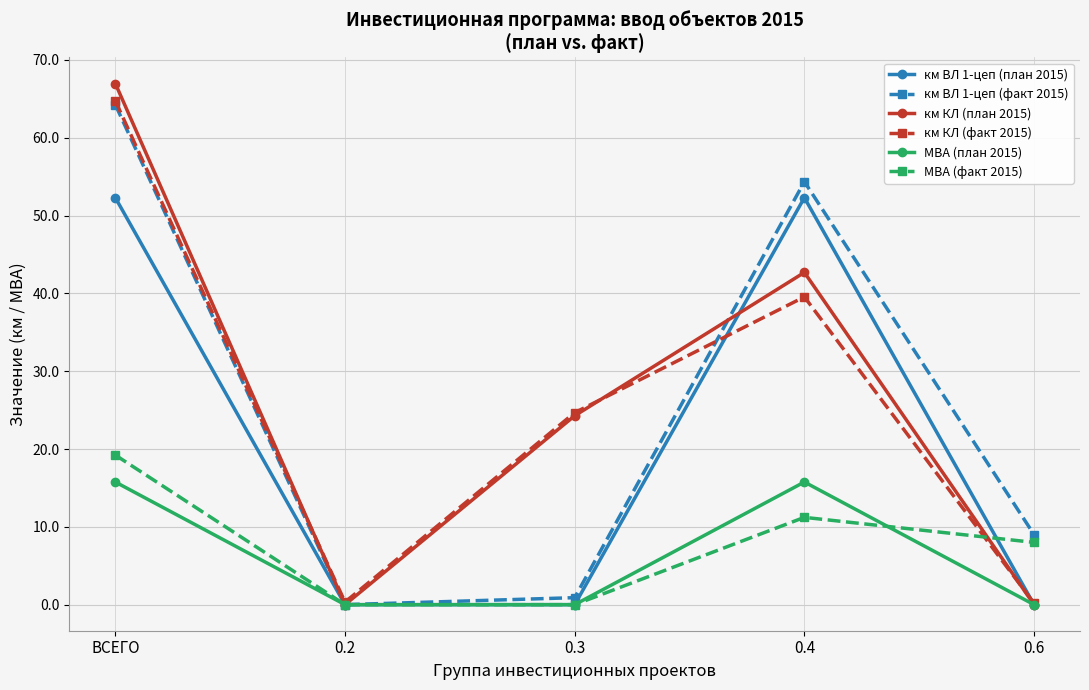

True or false: км КЛ (план 2015) has a value of 35.4 at 0.2.

False